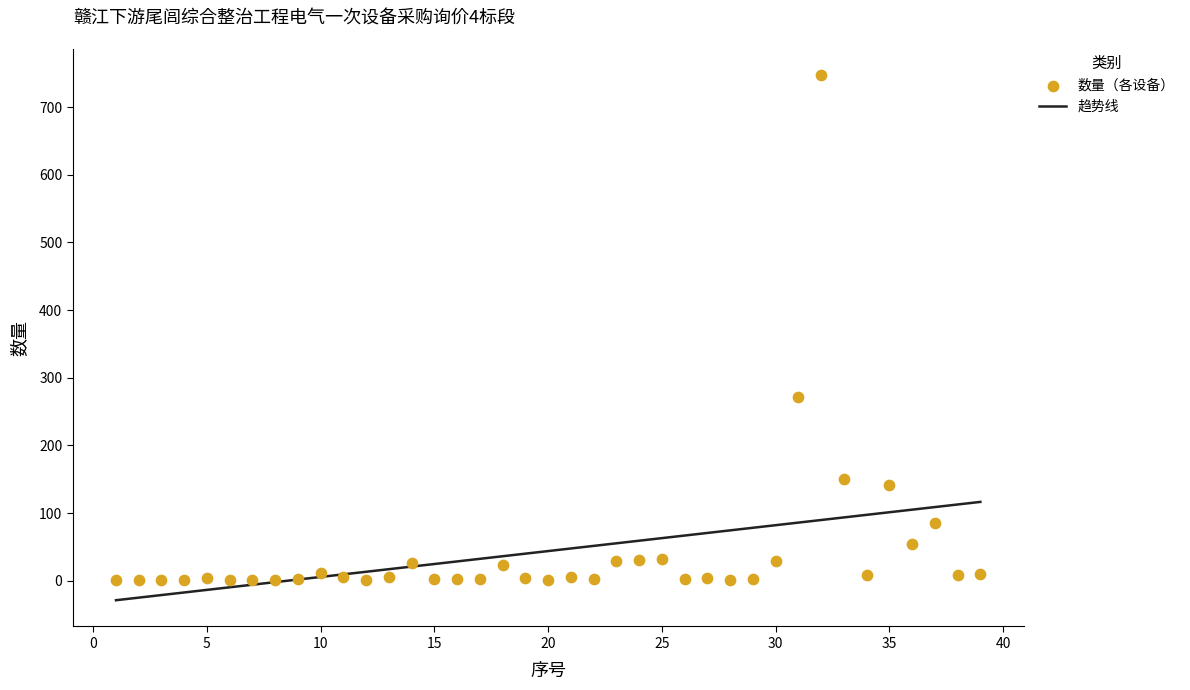

What is the maximum value for 趋势线?

116.6